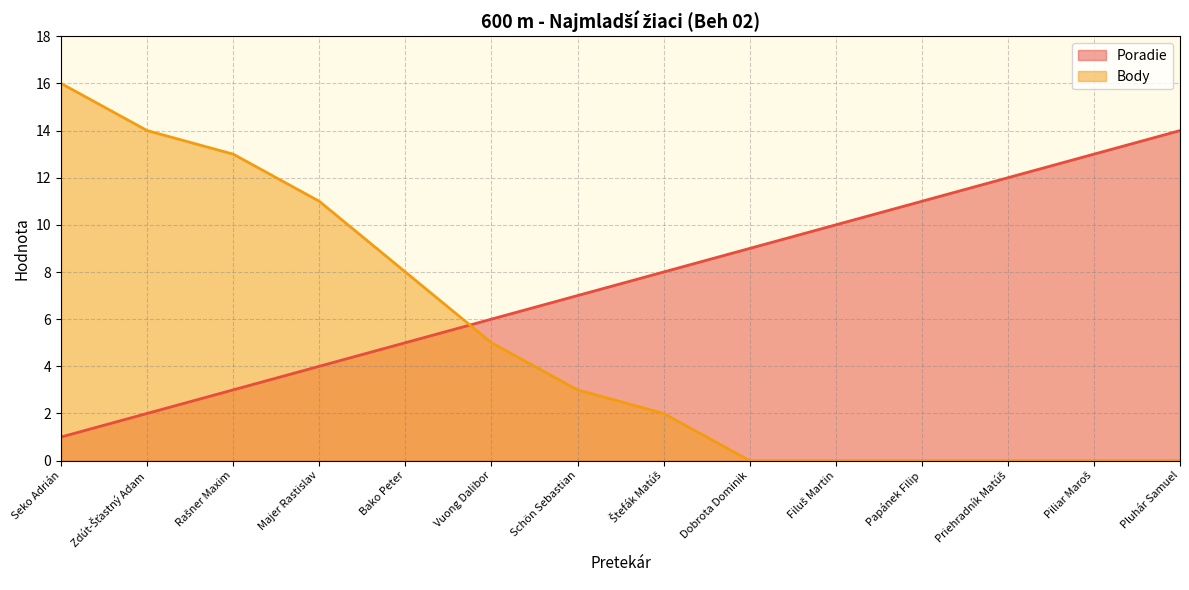

What is the greatest value displayed?

16